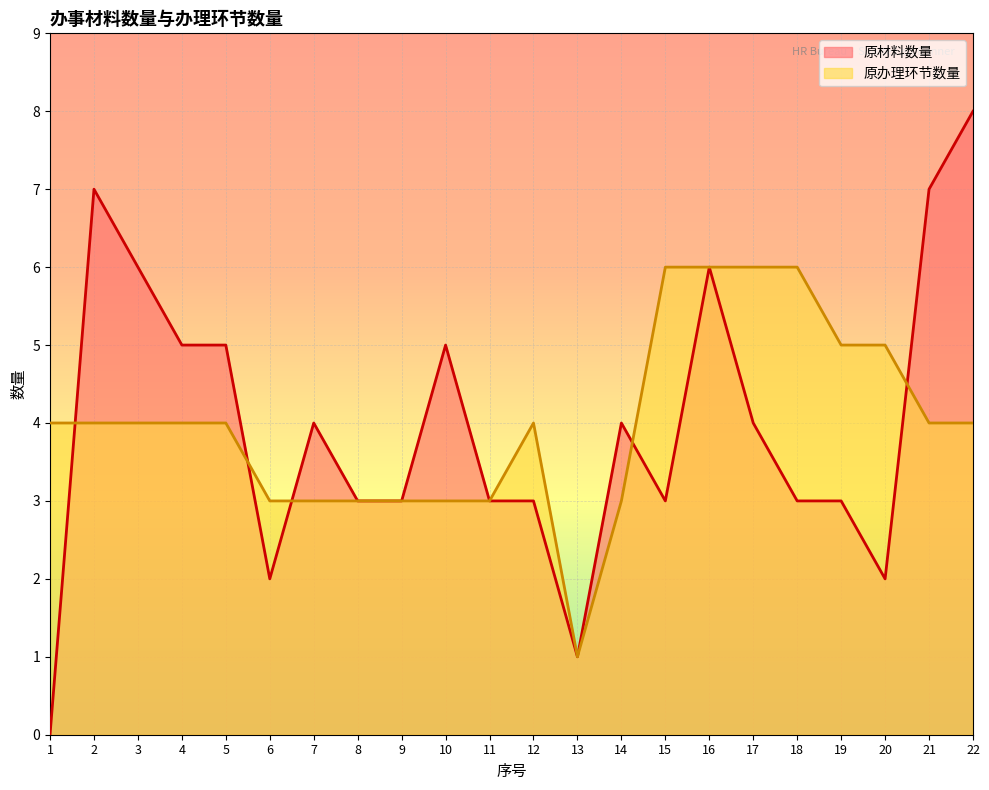

What is the minimum value for 原办理环节数量?

1